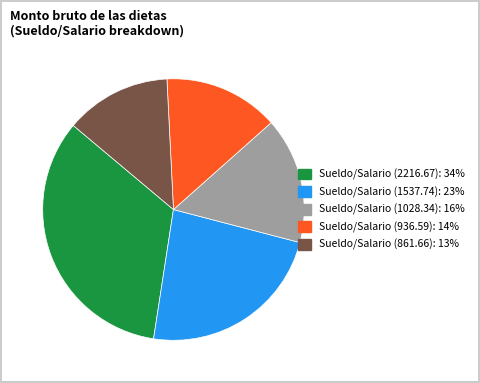

Does any single category account for the majority?

No